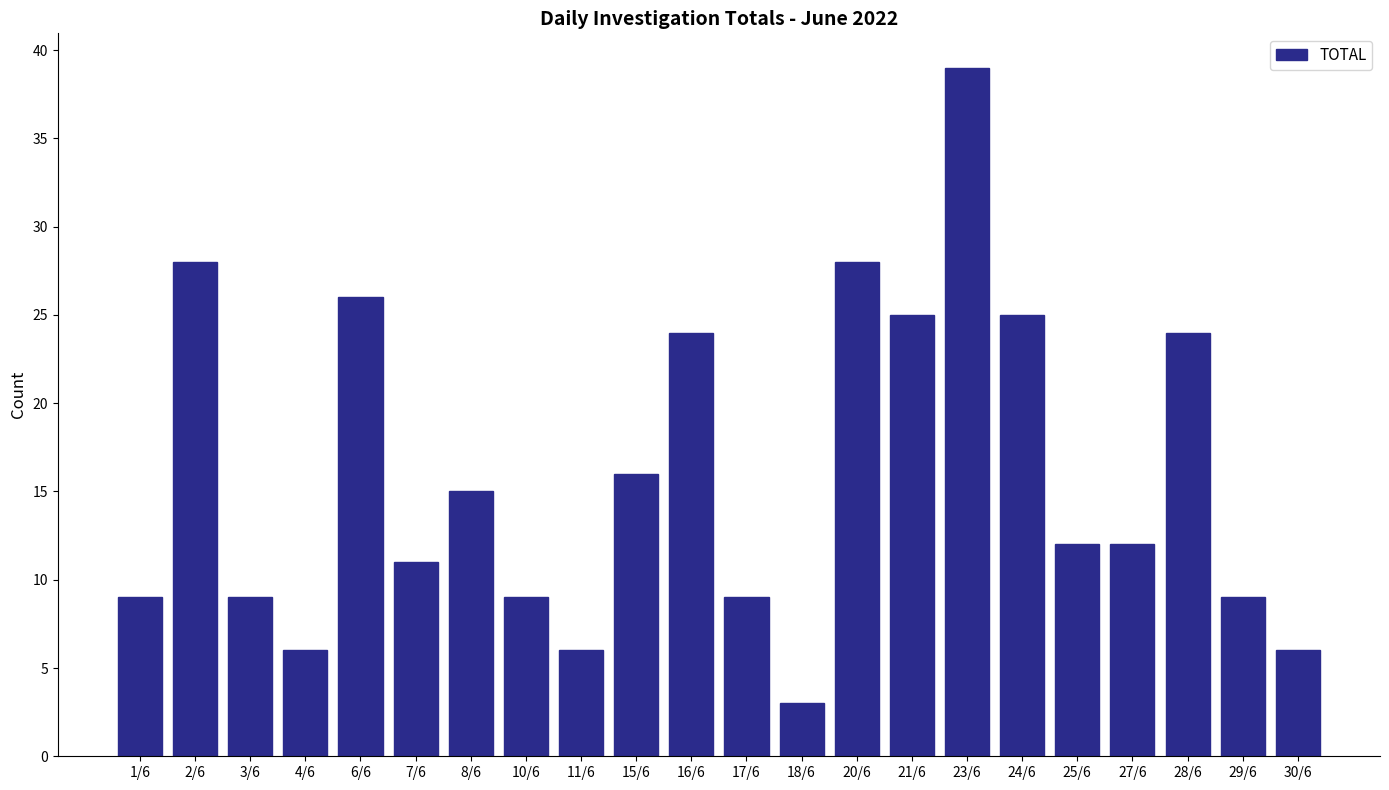

What is the label of the 19th bar from the left?

27/6